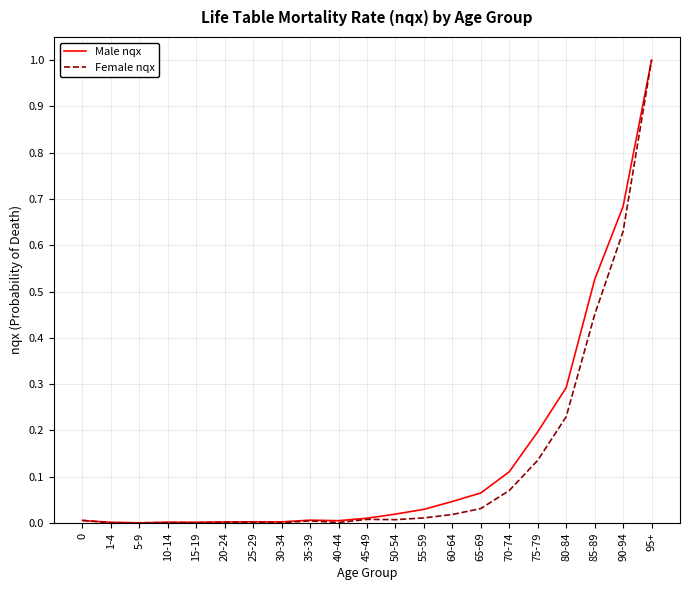

At which category is the sum across all series the highest?

95+